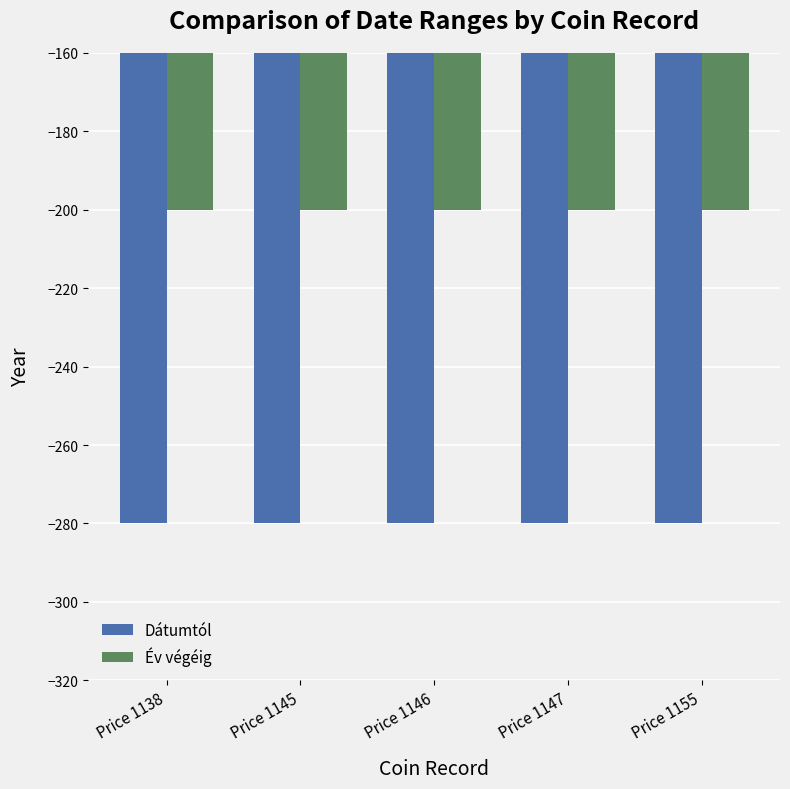

What is the value of the Dátumtól bar at the 5th from the left?

-280